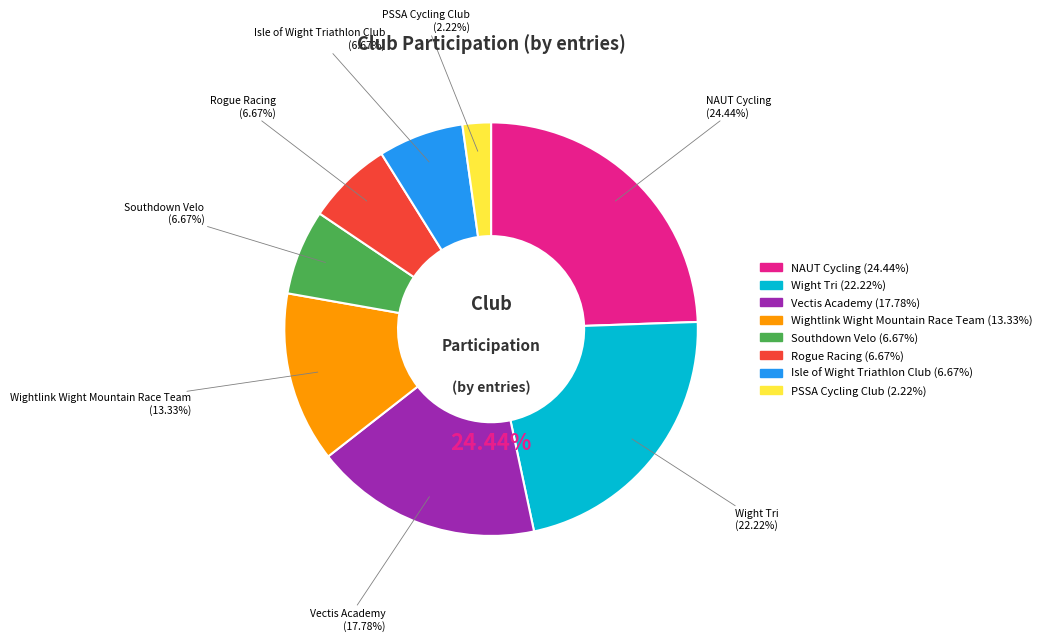

What percentage is NOT represented by Rogue Racing?

93.3%